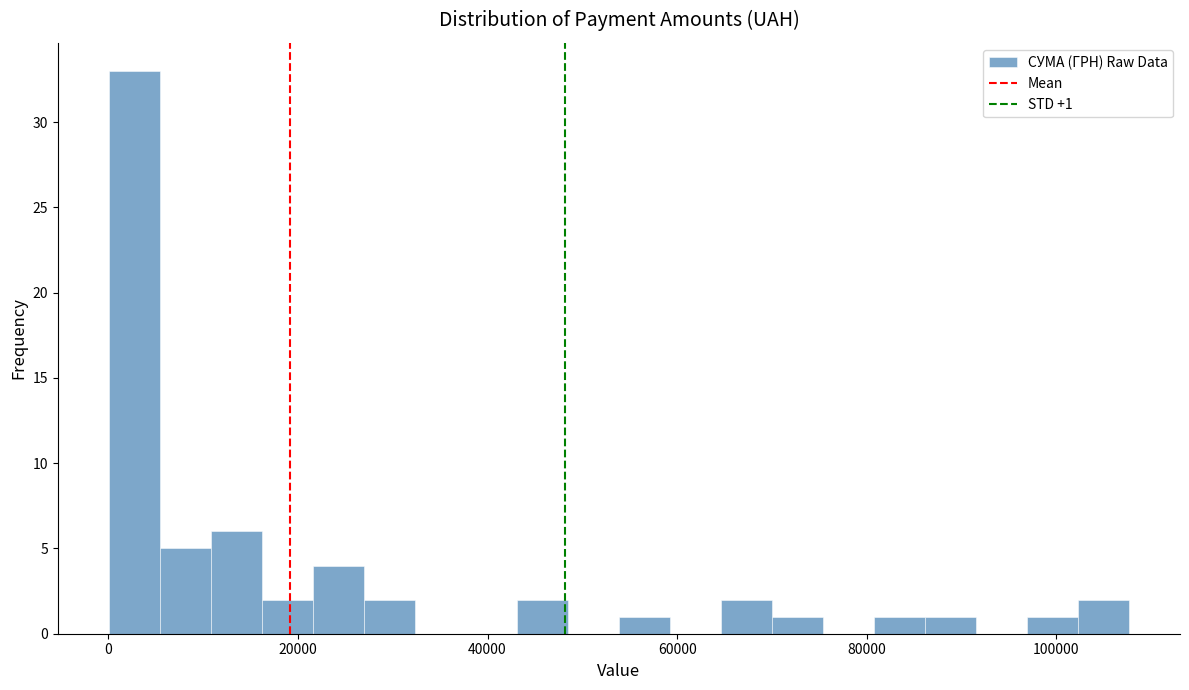

Read against the x-axis, roughly where is the centre of the tallest bar?

2000